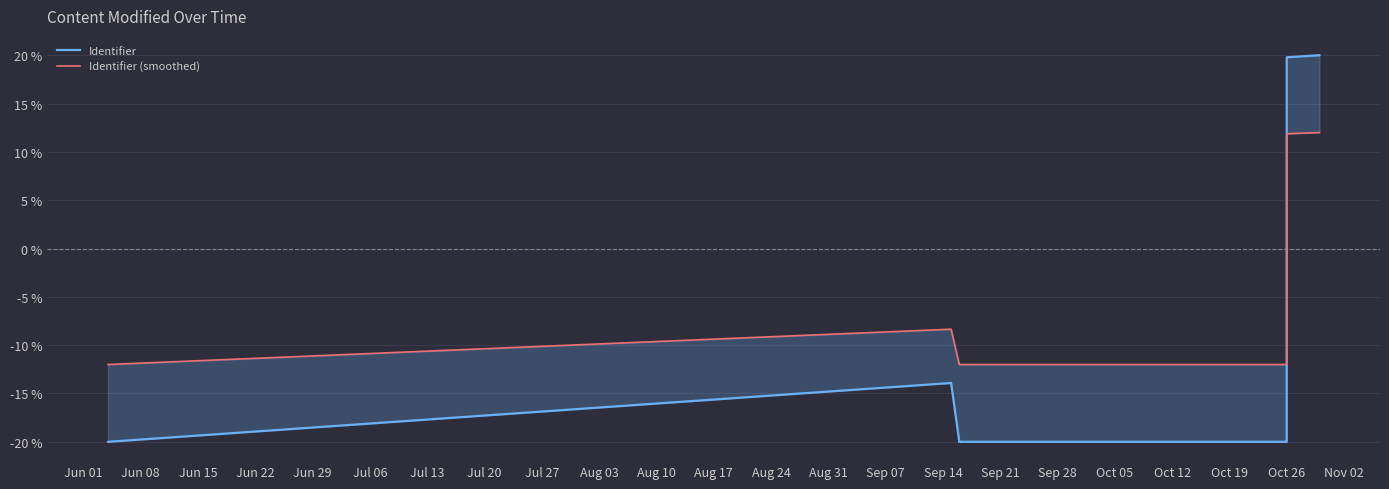

Which has a higher value, Jun 15 or Jun 22?

Jun 22